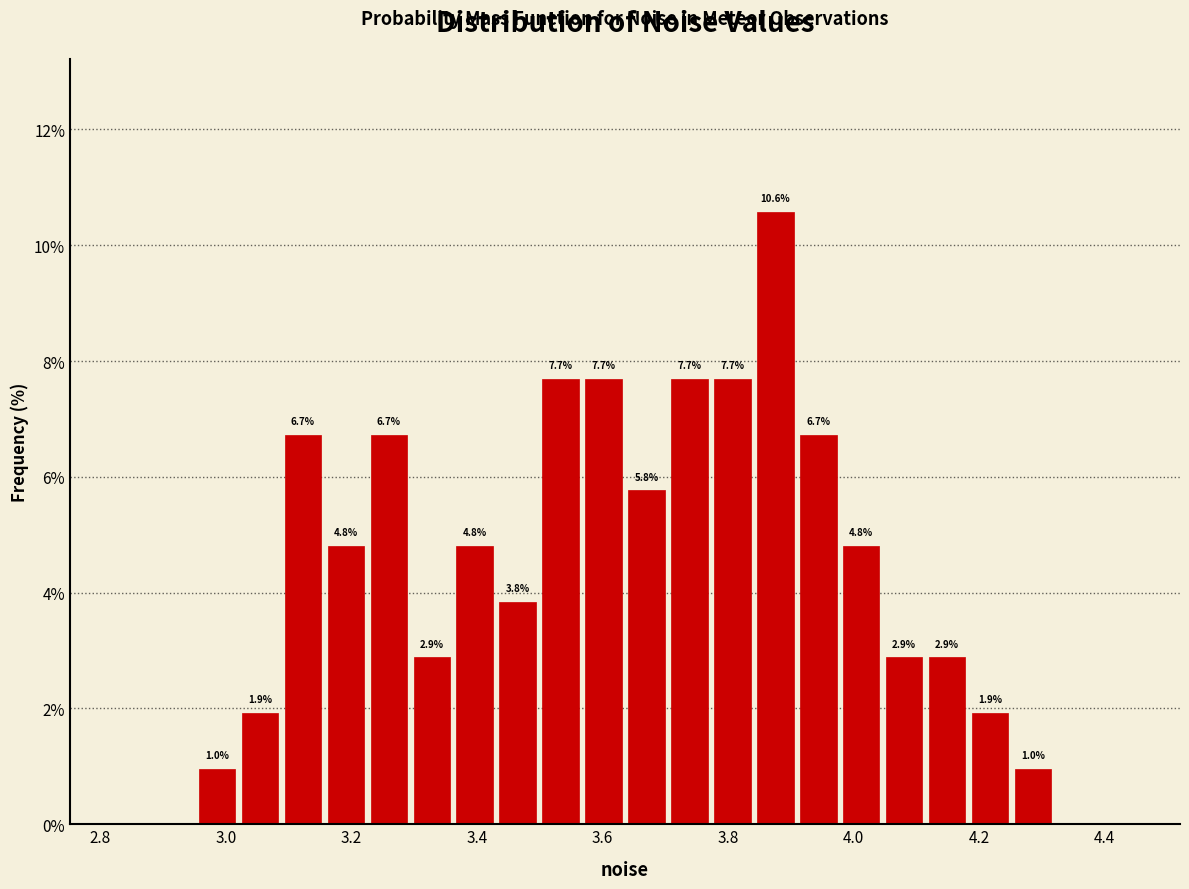

Read against the x-axis, roughly where is the centre of the tallest bar?

3.88